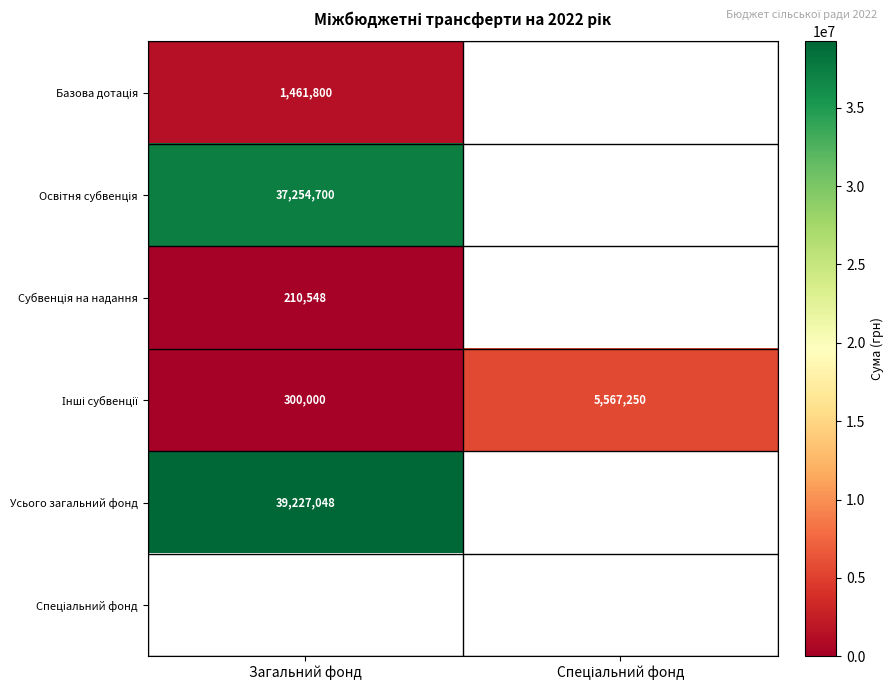

At how many categories does at least one series exceed 11721612?

1